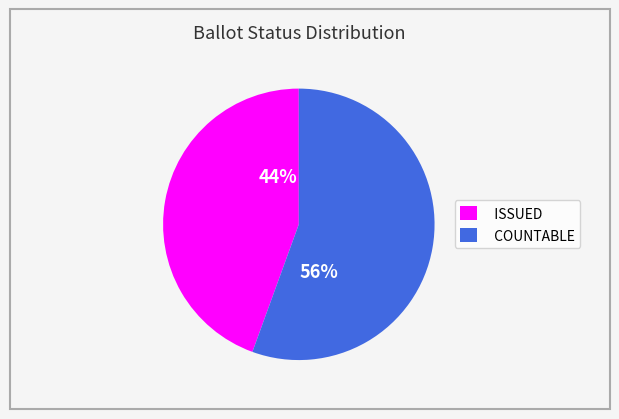

To the nearest percent, what is the average slice percentage?

50%